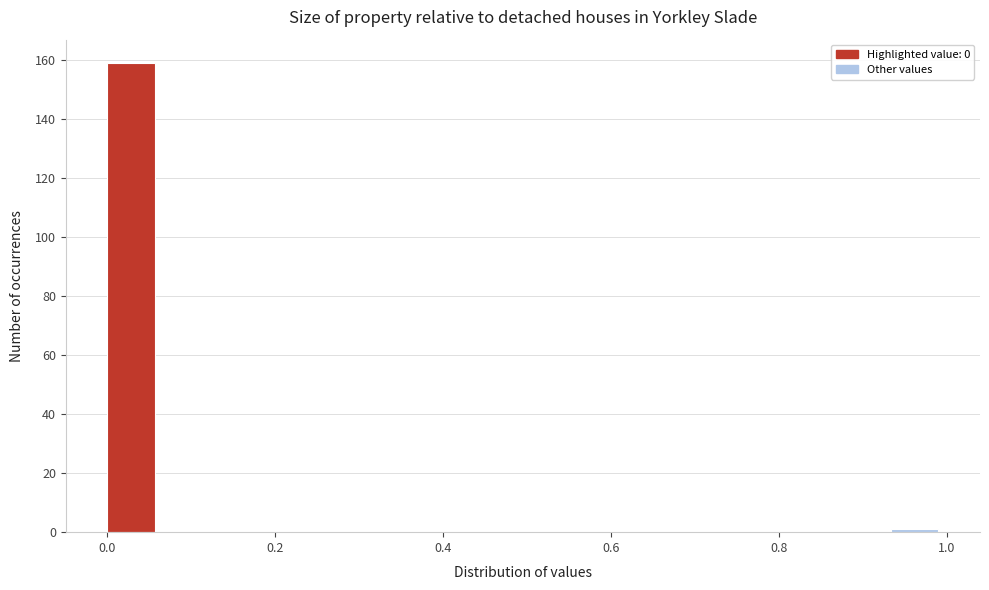

Read against the x-axis, roughly where is the centre of the tallest bar?

0.02